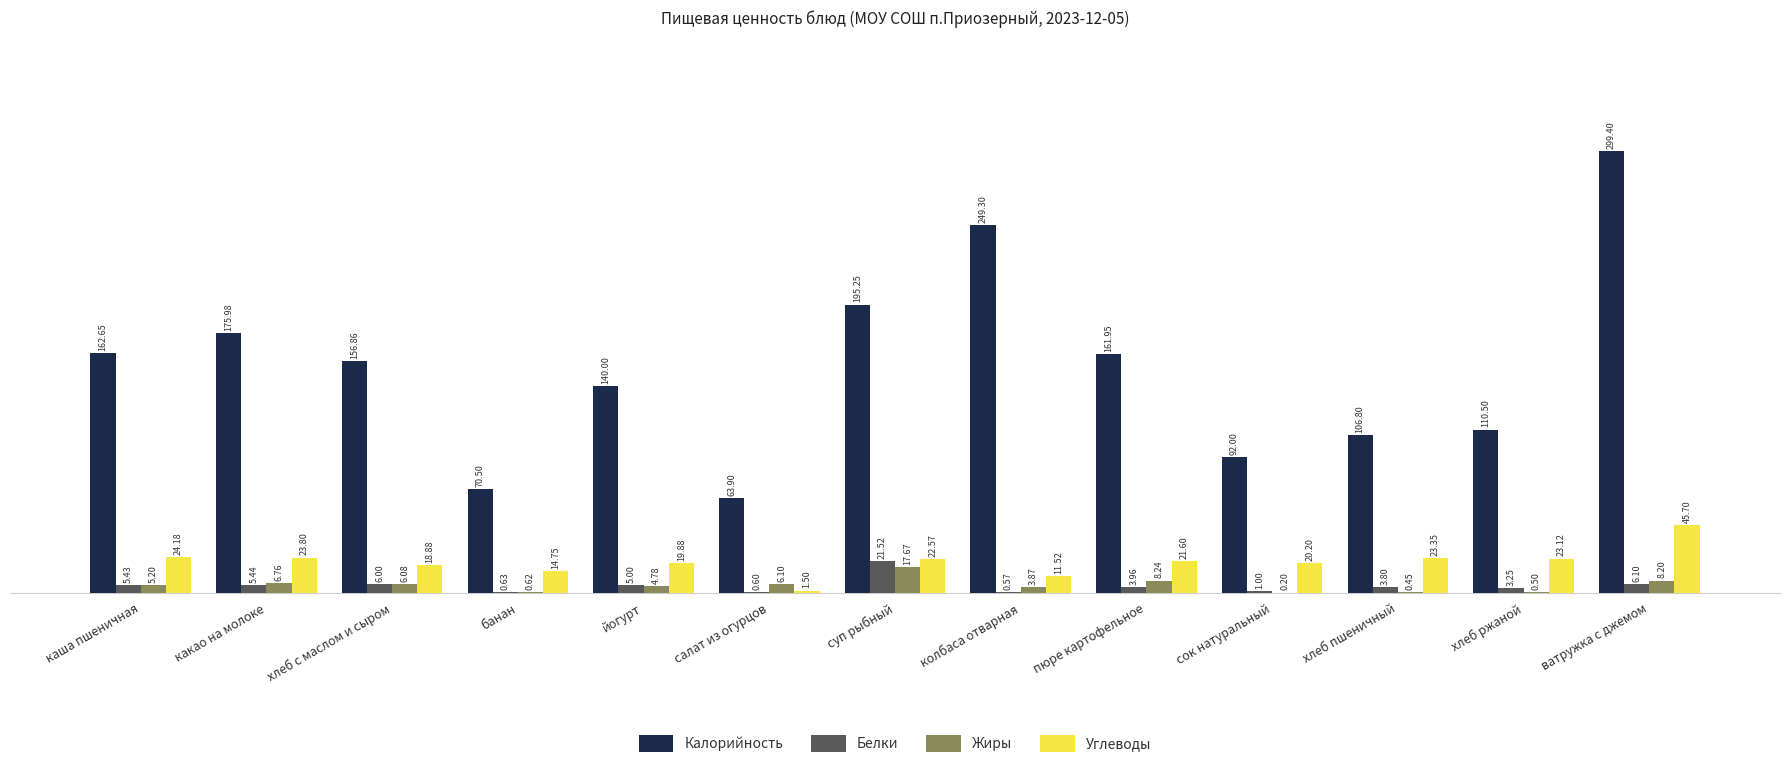

How many groups of bars are there?

13